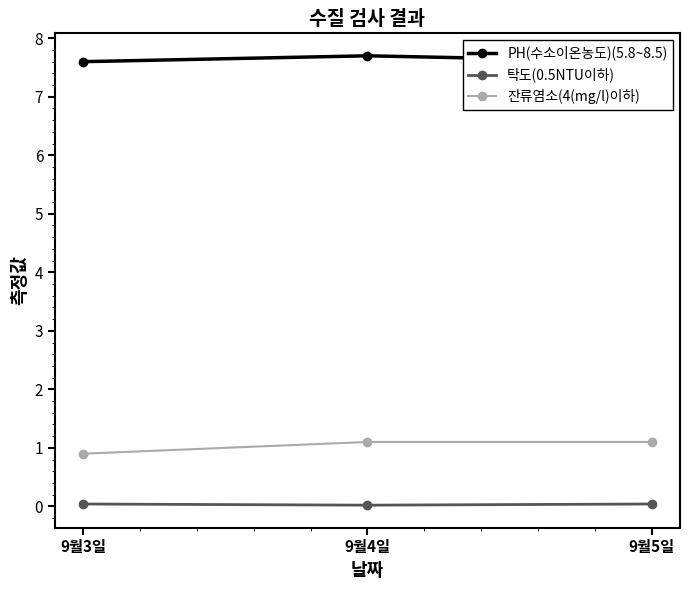

At 9월3일, list the series in order from smallest to largest.

탁도(0.5NTU이하), 잔류염소(4(mg/l)이하), PH(수소이온농도)(5.8~8.5)